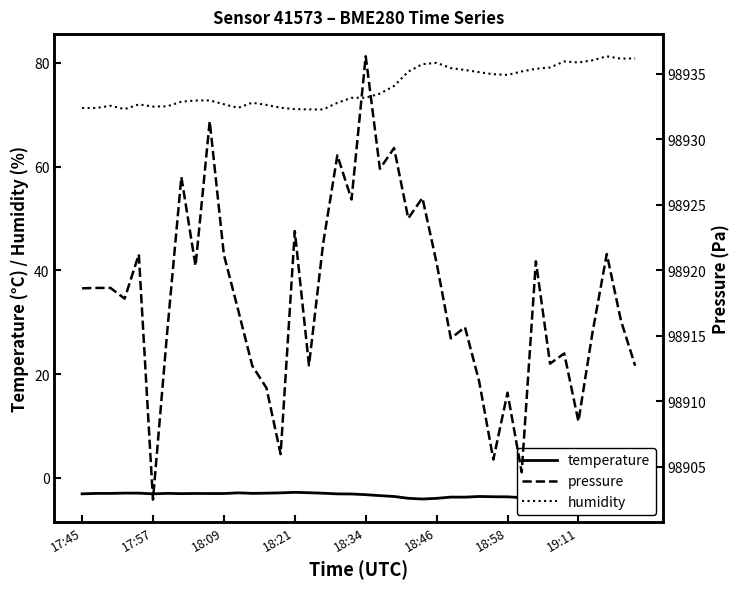

In humidity, how many points are higher than both neighbors (excluding endpoints)?

7